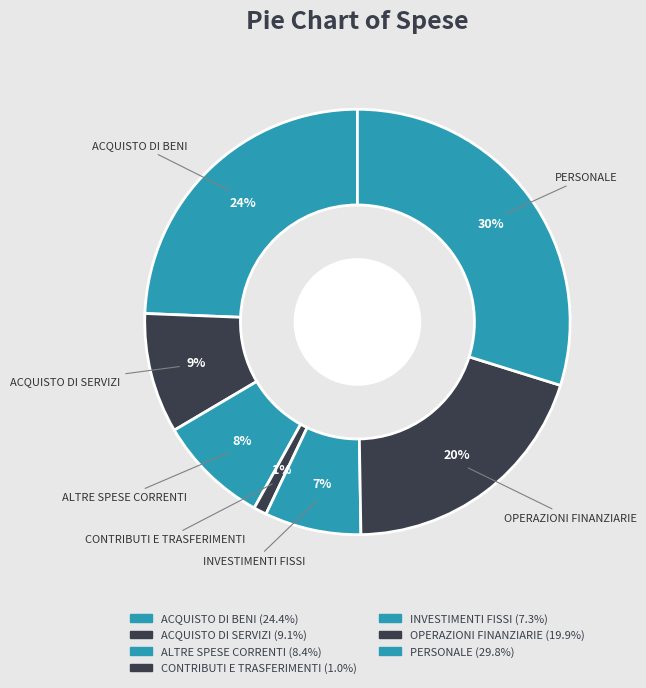

How many segments does this pie chart have?

7